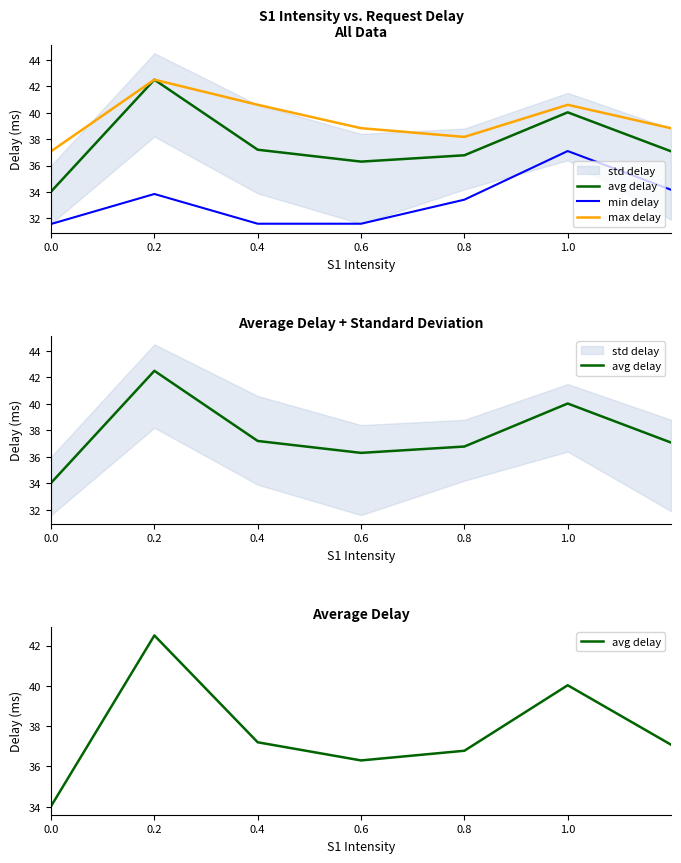

Reading left to right, extract all data points from this chart.

avg delay: 34.0	42.5	37.2	36.3	36.8	40.0	37.1
min delay: 31.6	33.9	31.6	31.6	33.4	37.1	34.2
max delay: 37.1	42.5	40.6	38.8	38.2	40.6	38.8